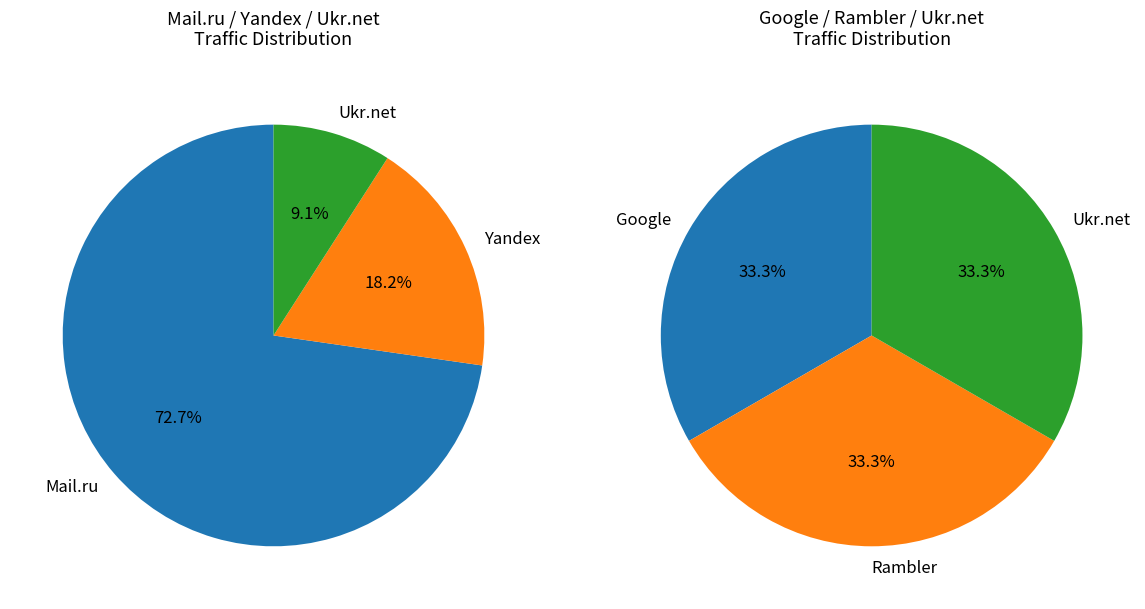

Which has a higher value, Google or Mail.ru?

Mail.ru